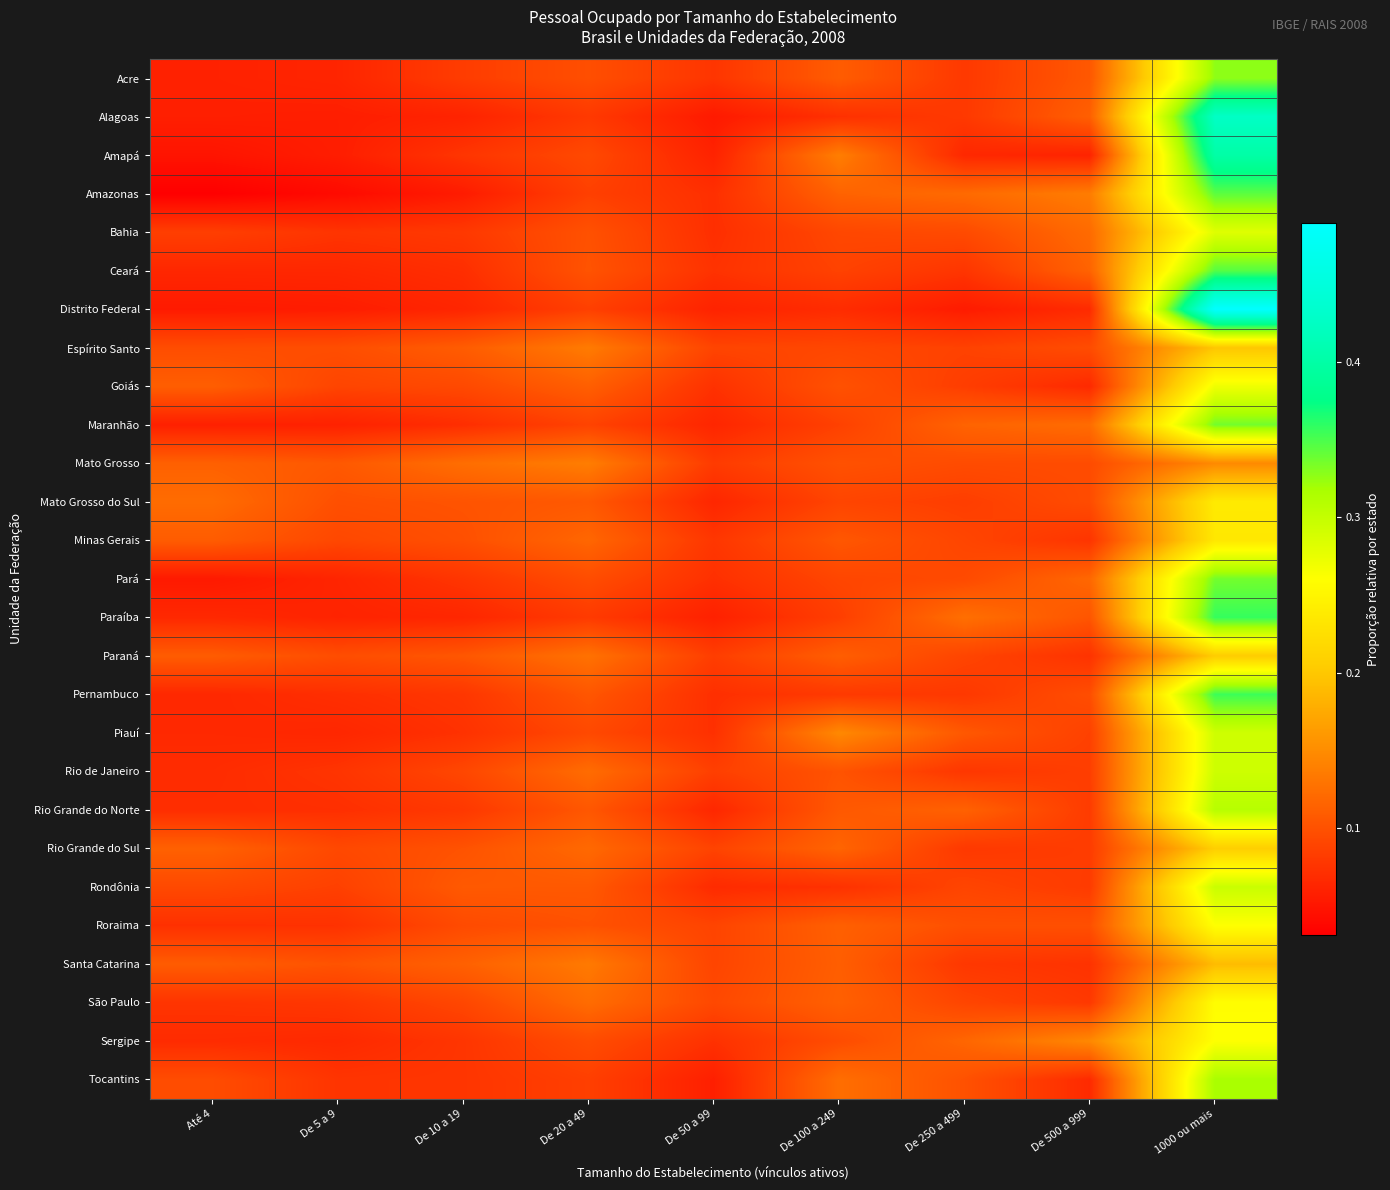

Between De 50 a 99 and 1000 ou mais, which series saw the biggest shift?

Distrito Federal